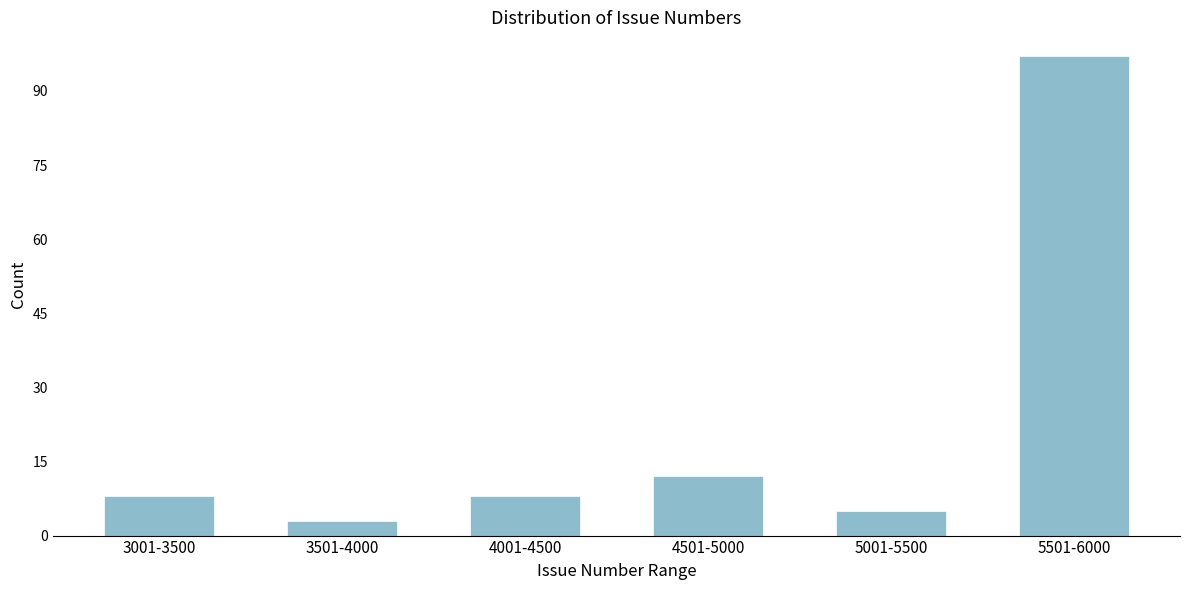

Reading right to left, list all the values displayed in this chart.

5501-6000=97	5001-5500=5	4501-5000=12	4001-4500=8	3501-4000=3	3001-3500=8